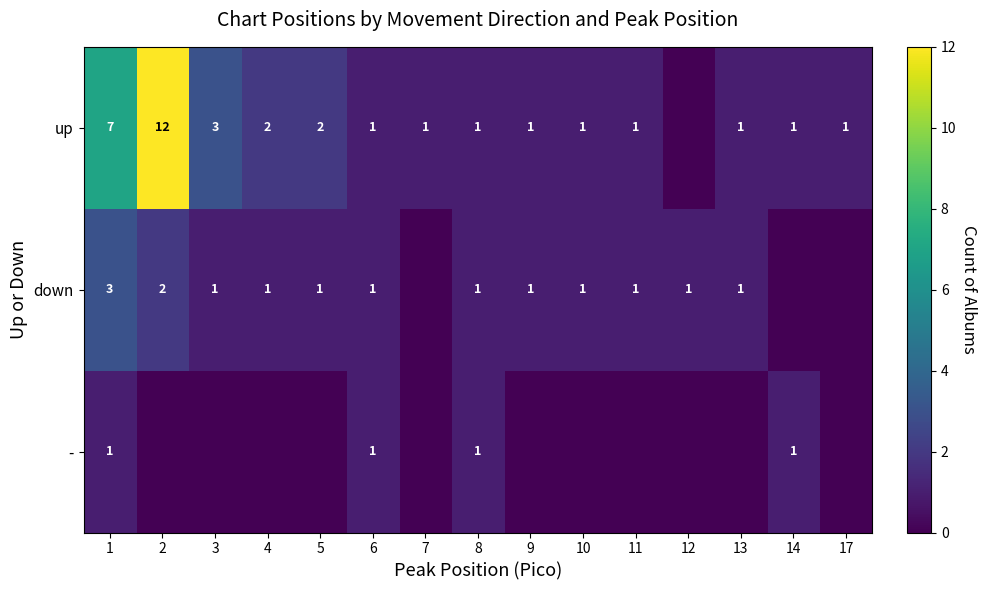

Is it true that down equals 3 at 2?

False